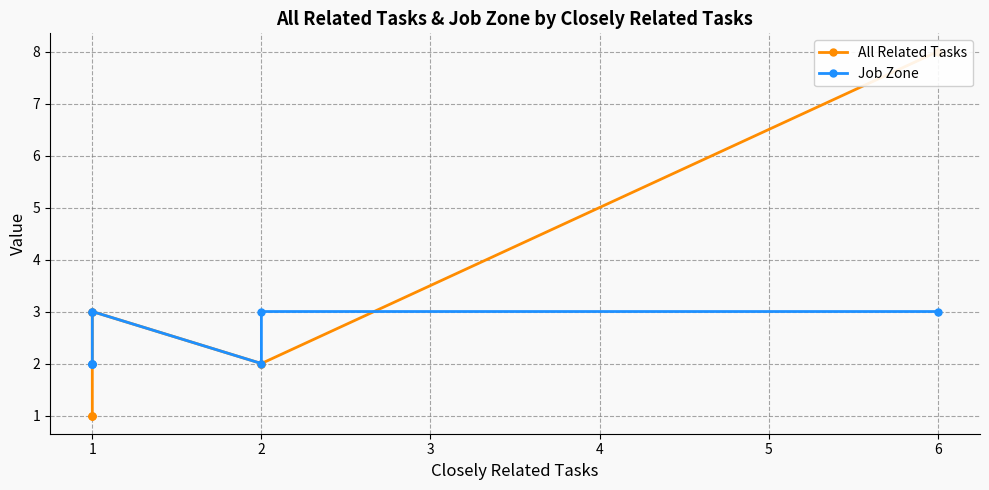

True or false: All Related Tasks and Job Zone cross at least once.

True